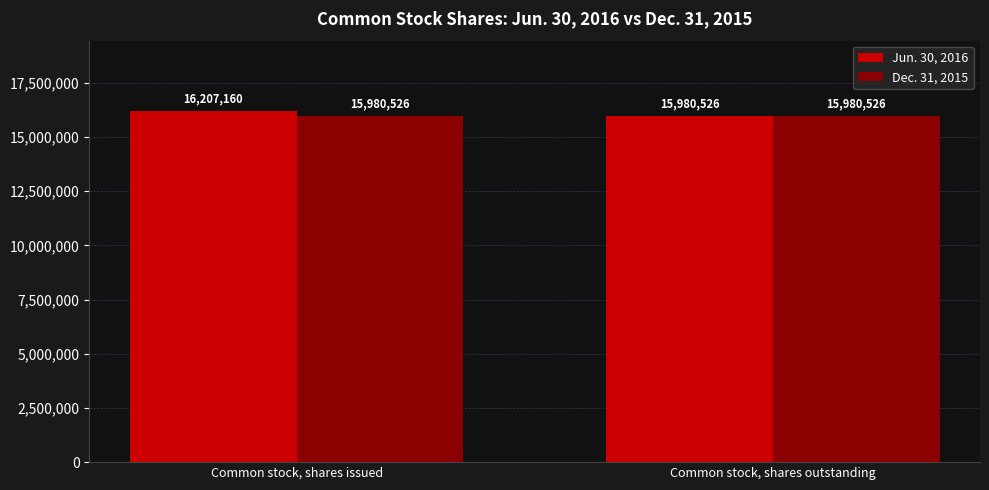

The value of Jun. 30, 2016 at Common stock, shares outstanding is 8917764. True or false?

False